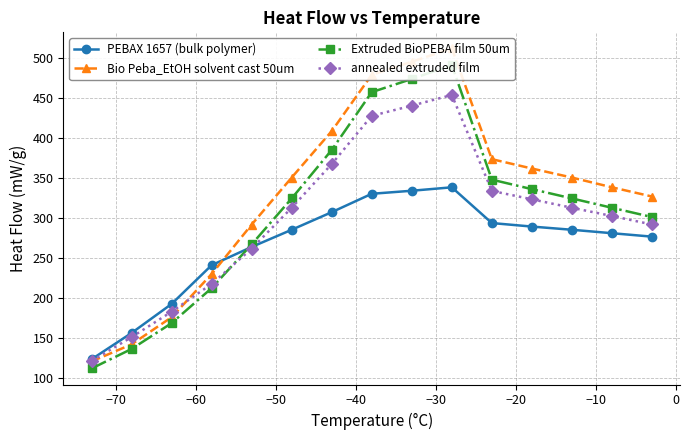

What is the value of the annealed extruded film point at the 14th from the left?

302.9